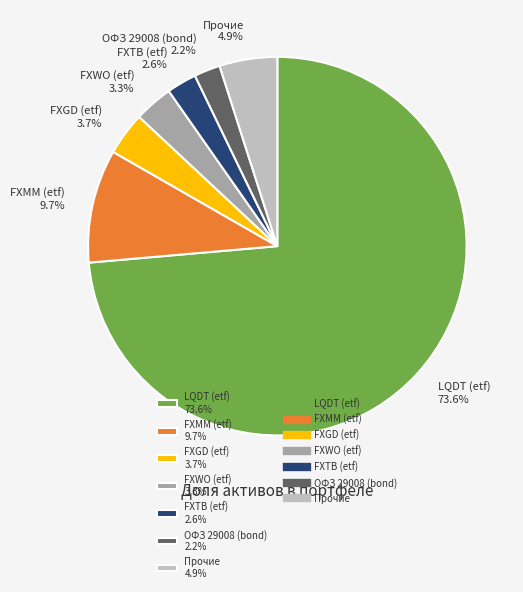

What portion of the pie excludes FXMM (etf) 9.7%?

90.3%